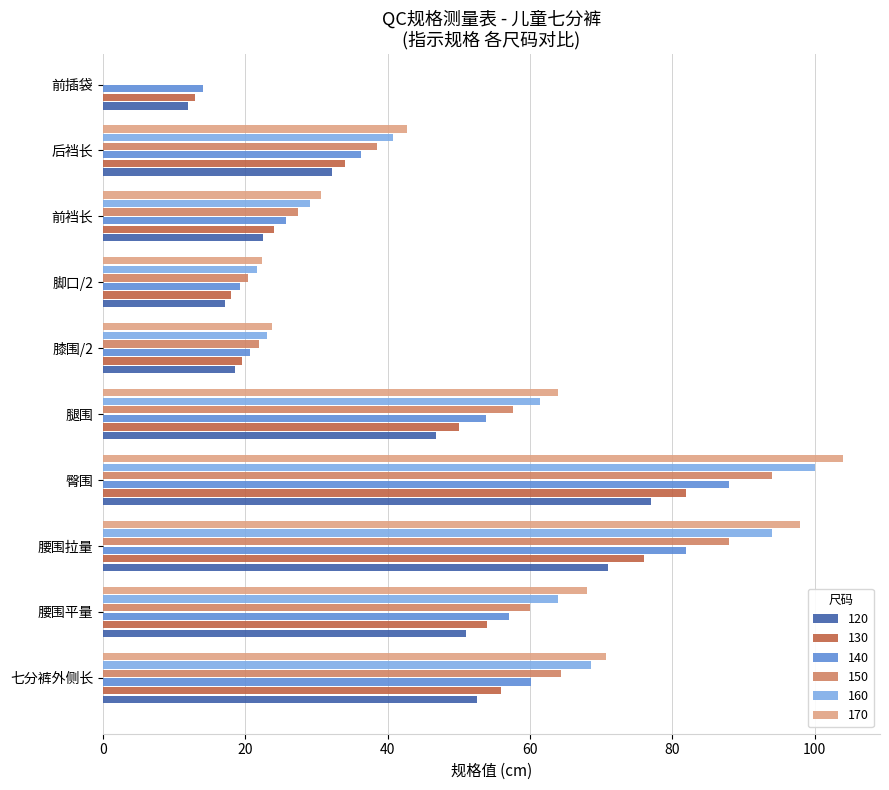

What is the maximum value for 130?

82.0